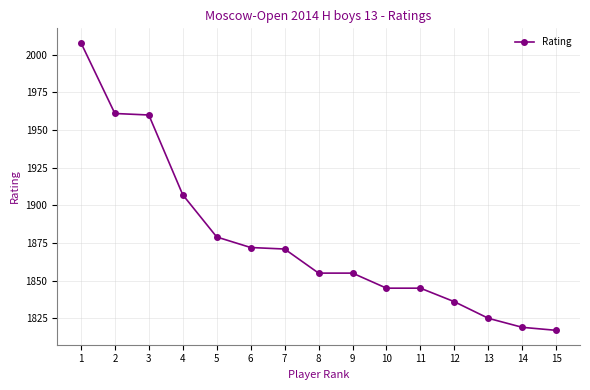

Count the number of categories in the chart.

15